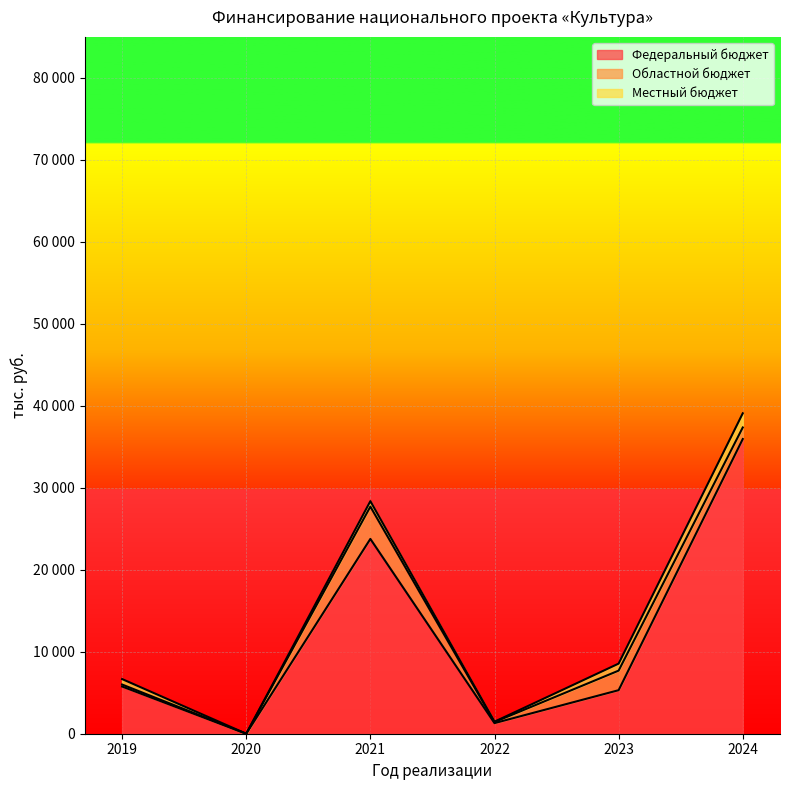

Rank the categories by Местный бюджет value from lowest to highest.

2020, 2022, 2019, 2021, 2023, 2024